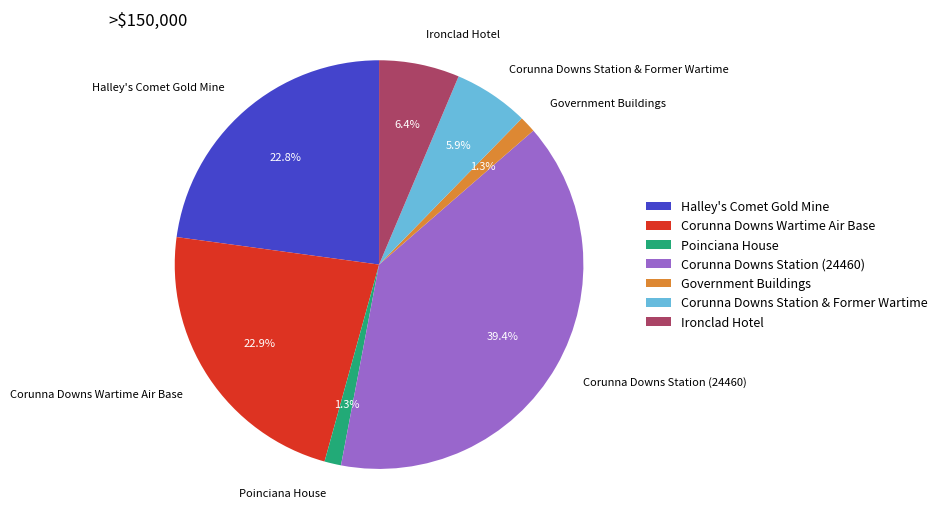

True or false: Corunna Downs Station (24460) accounts for 30% of the total.

False